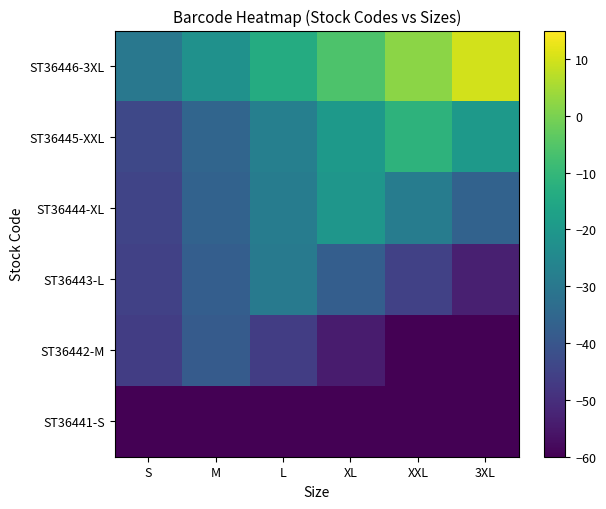

Reading left to right, extract all data points from this chart.

ST36441-S: S=-60.0	M=-60.0	L=-60.0	XL=-60.0	XXL=-60.0	3XL=-60.0
ST36442-M: S=-46.4	M=-38.4	L=-46.4	XL=-54.4	XXL=-60.0	3XL=-60.0
ST36443-L: S=-45.5	M=-37.5	L=-29.5	XL=-37.5	XXL=-45.5	3XL=-53.5
ST36444-XL: S=-44.5	M=-36.5	L=-28.5	XL=-20.5	XXL=-28.5	3XL=-36.5
ST36445-XXL: S=-43.6	M=-35.6	L=-27.6	XL=-19.6	XXL=-11.6	3XL=-19.6
ST36446-3XL: S=-30.0	M=-22.0	L=-14.0	XL=-6.0	XXL=2.0	3XL=10.0